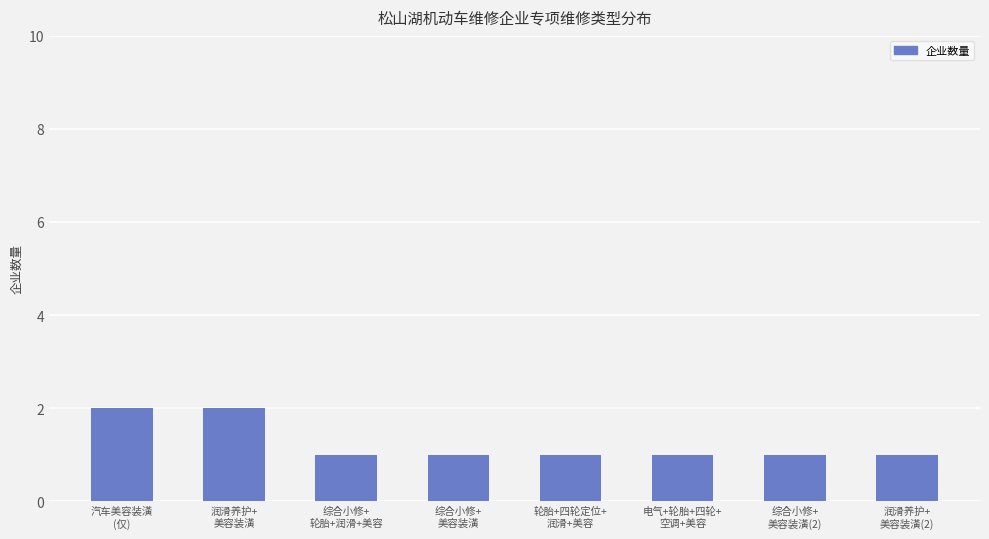

What is the average value?

1